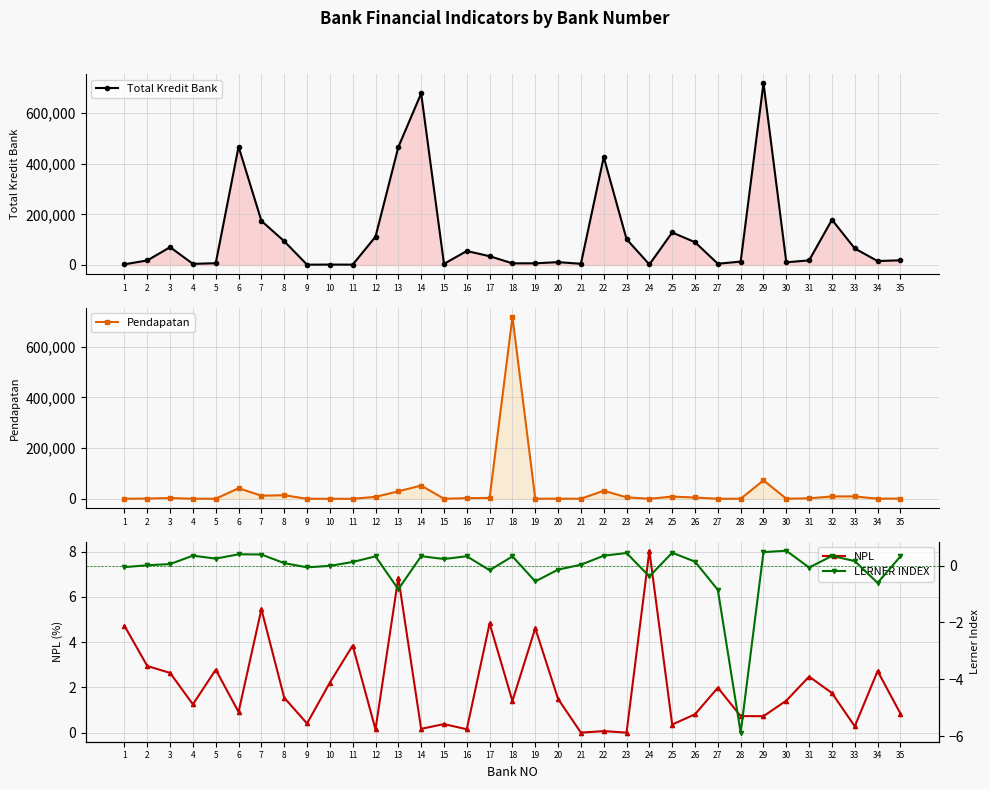

The NPL series shows 1.5 at 8. True or false?

True